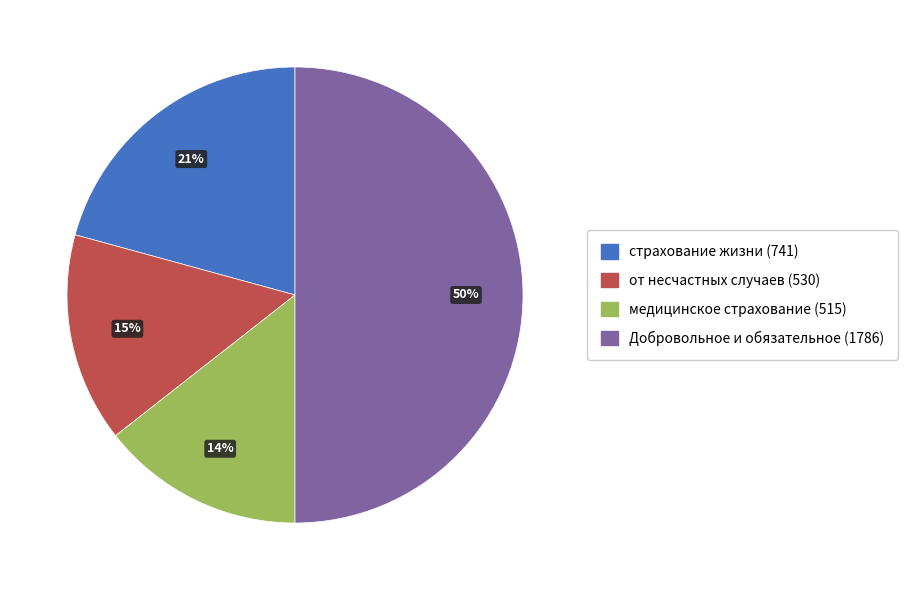

Combined, do Добровольное и обязательное (1786) and от несчастных случаев (530) account for over 50%?

Yes